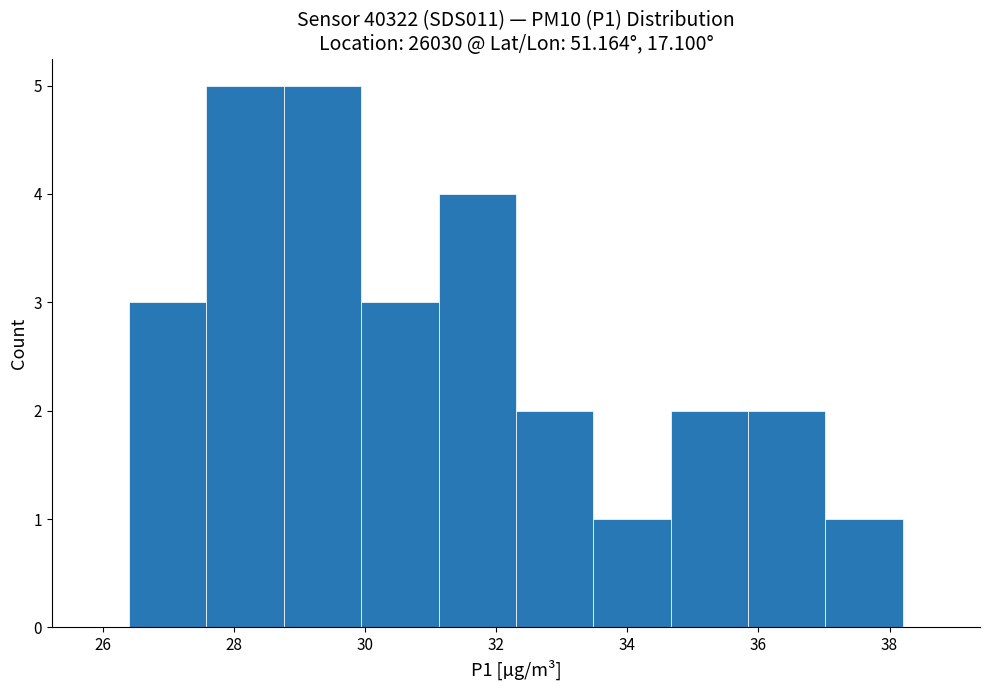

Reading left to right, transcribe this chart: for each bar, give the range it covers on the x-axis and its height. Neither the bar edges nor the heights are printed on the chart, so give them approximately, as read against the axes.

26.40 to 27.58: 3
27.58 to 28.76: 5
28.76 to 29.94: 5
29.94 to 31.12: 3
31.12 to 32.30: 4
32.30 to 33.48: 2
33.48 to 34.66: 1
34.66 to 35.84: 2
35.84 to 37.02: 2
37.02 to 38.20: 1